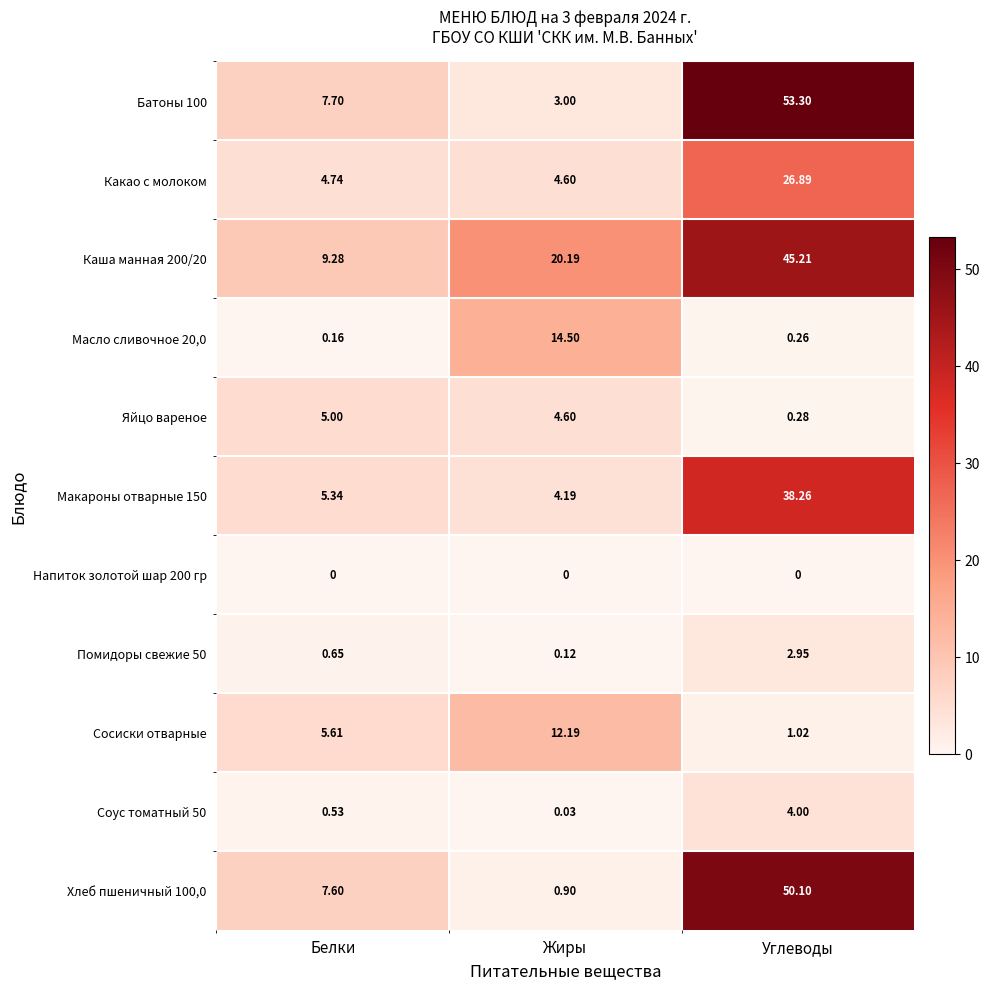

Where is Масло сливочное 20,0 nearest to the value 7?

Углеводы